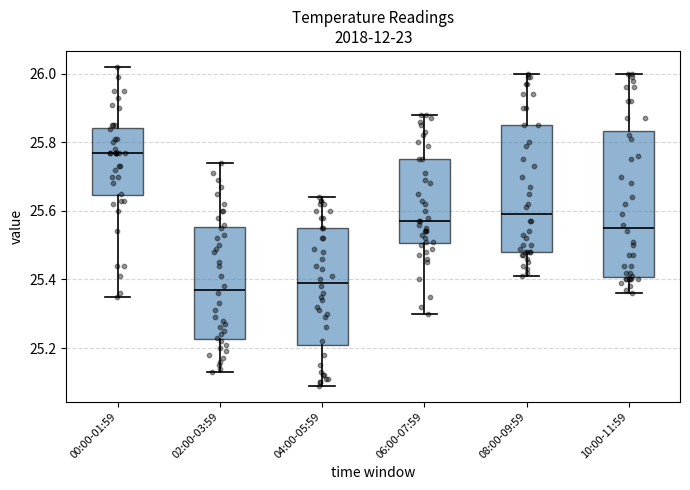

Which box's median line is the highest?

00:00-01:59